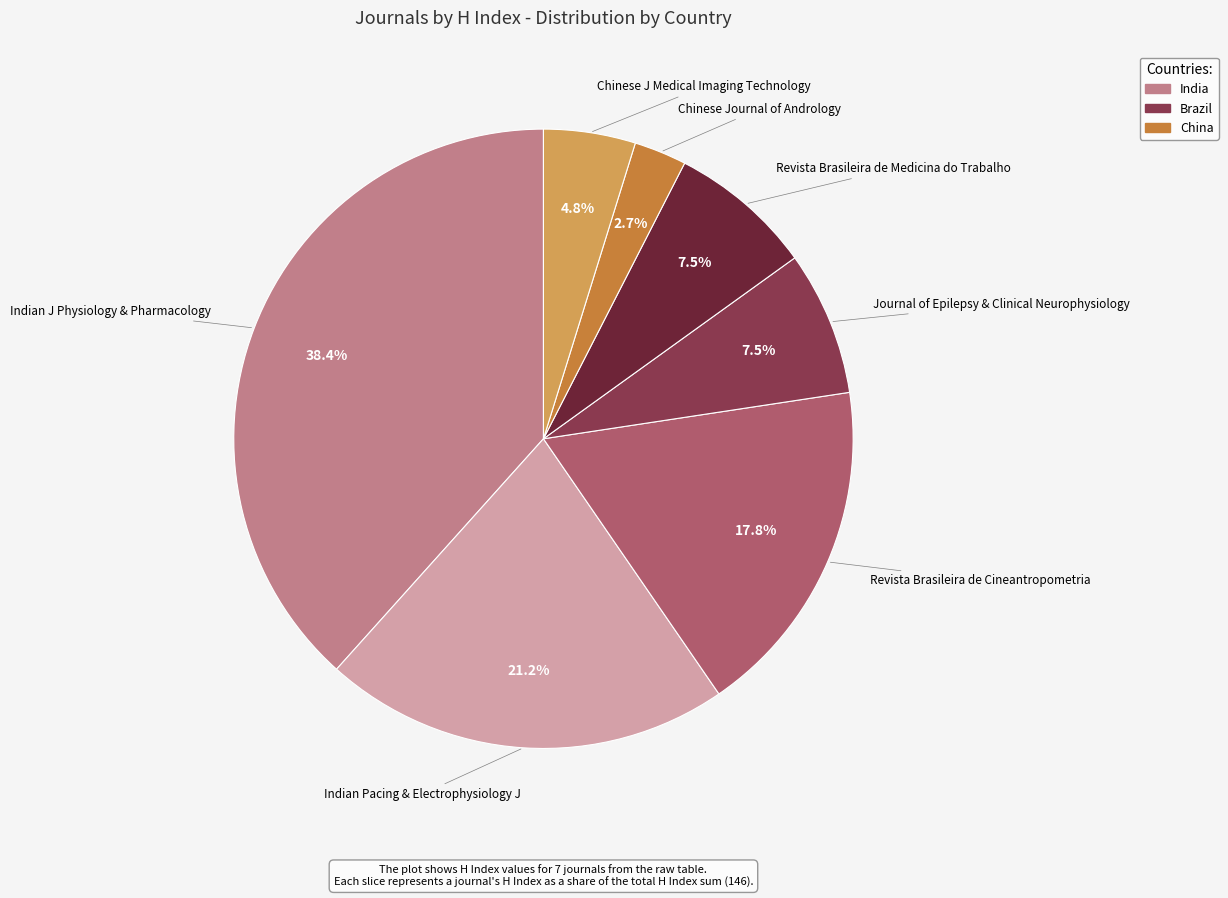

Does any single category account for the majority?

No